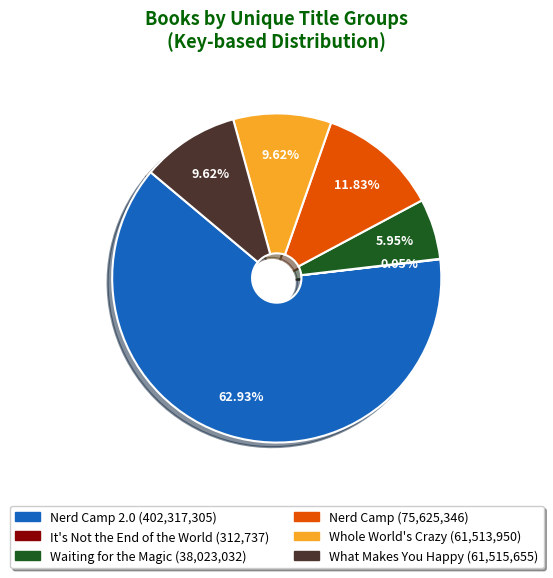

Is there a majority slice in this chart?

Yes